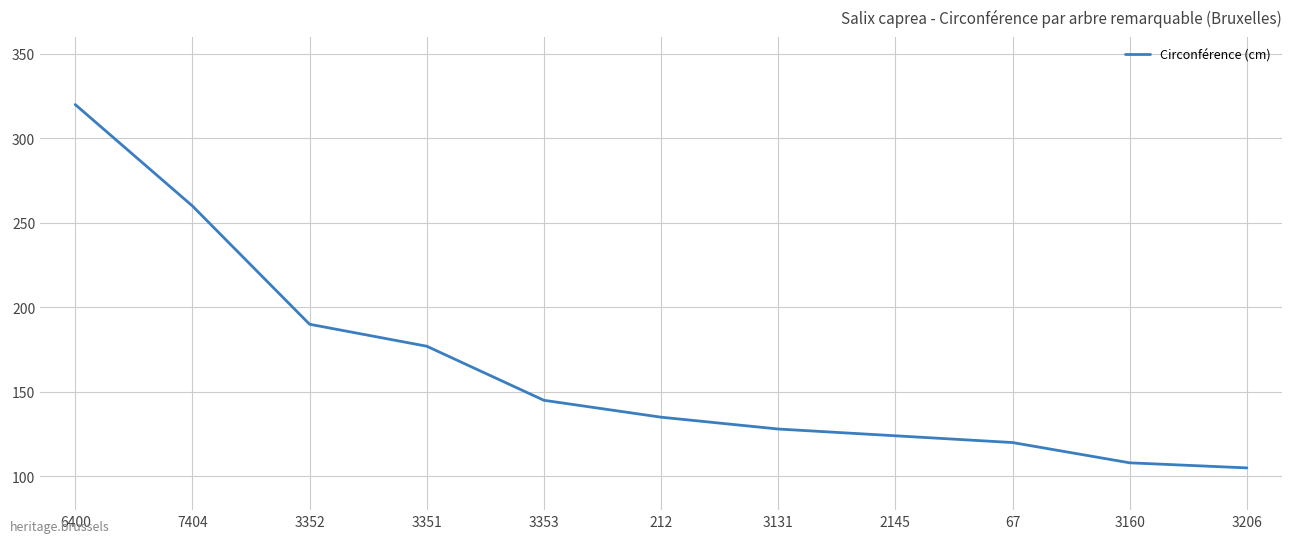

Count the number of categories in the chart.

11